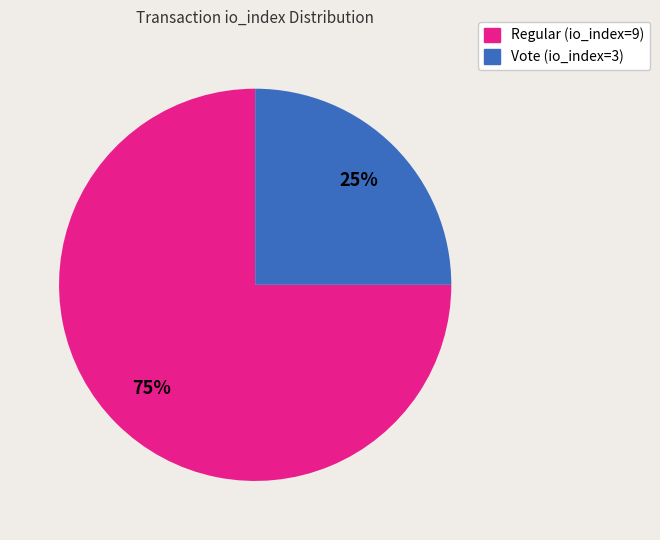

Is it true that Regular (io_index=9) is 75% of the pie?

True